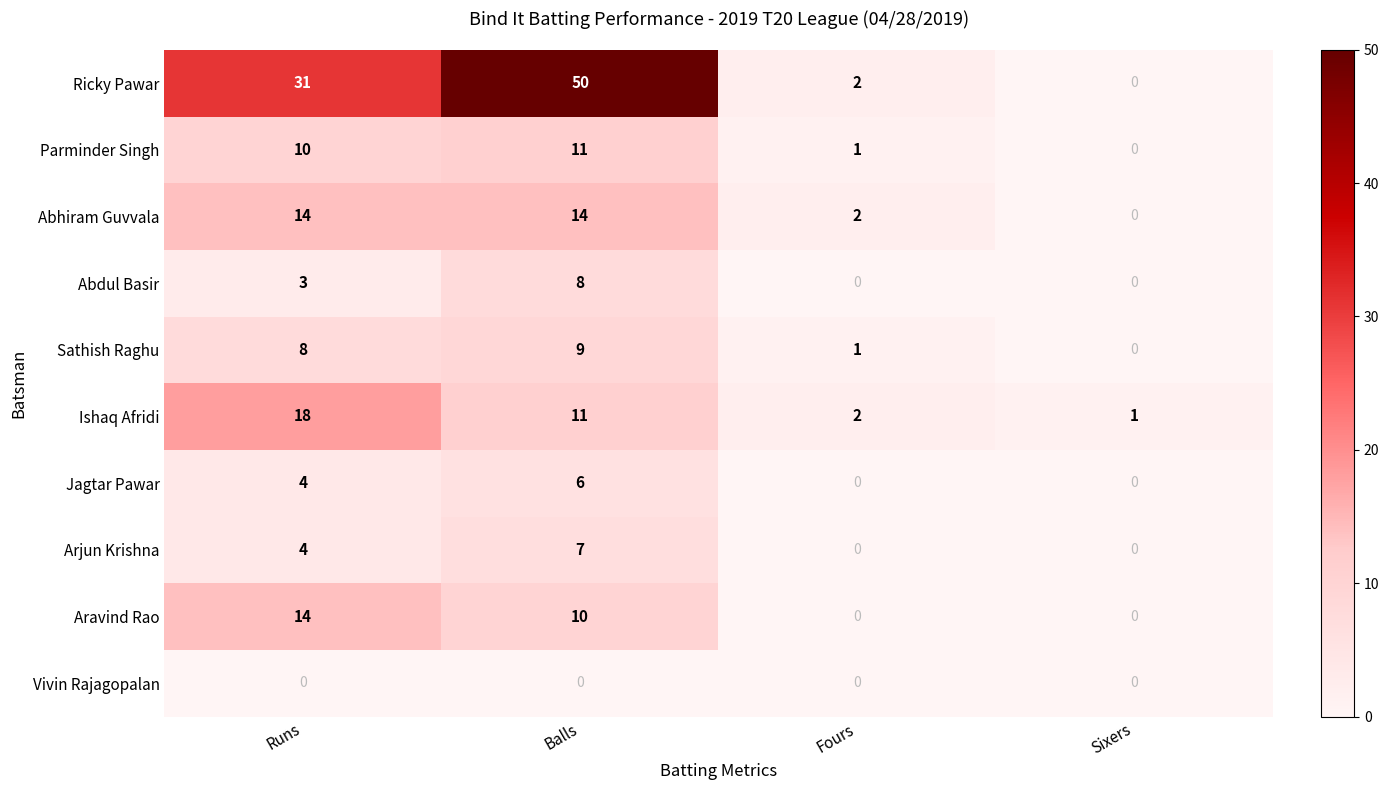

At which label is Abhiram Guvvala closest to 7?

Fours